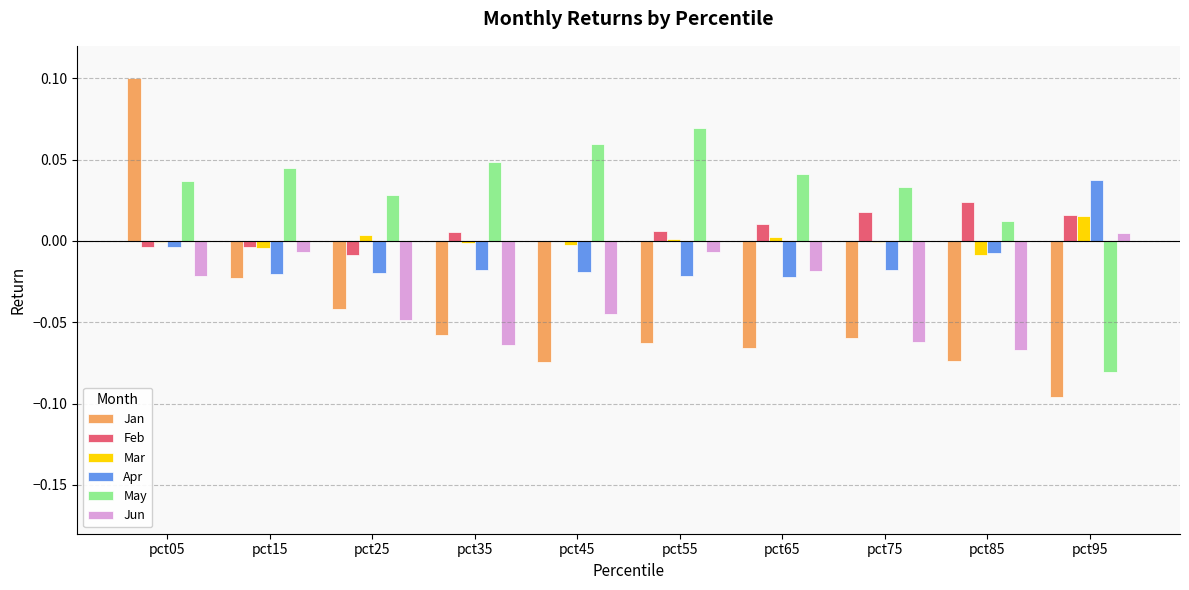

At which label does May reach its peak?

pct55